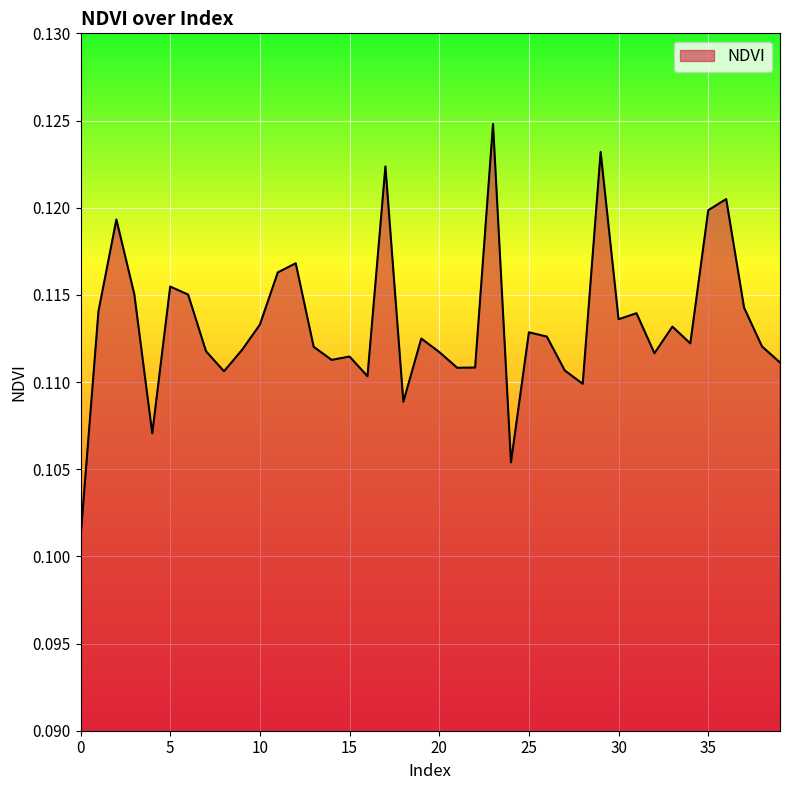

Is this an area chart (filled region under the line)?

Yes